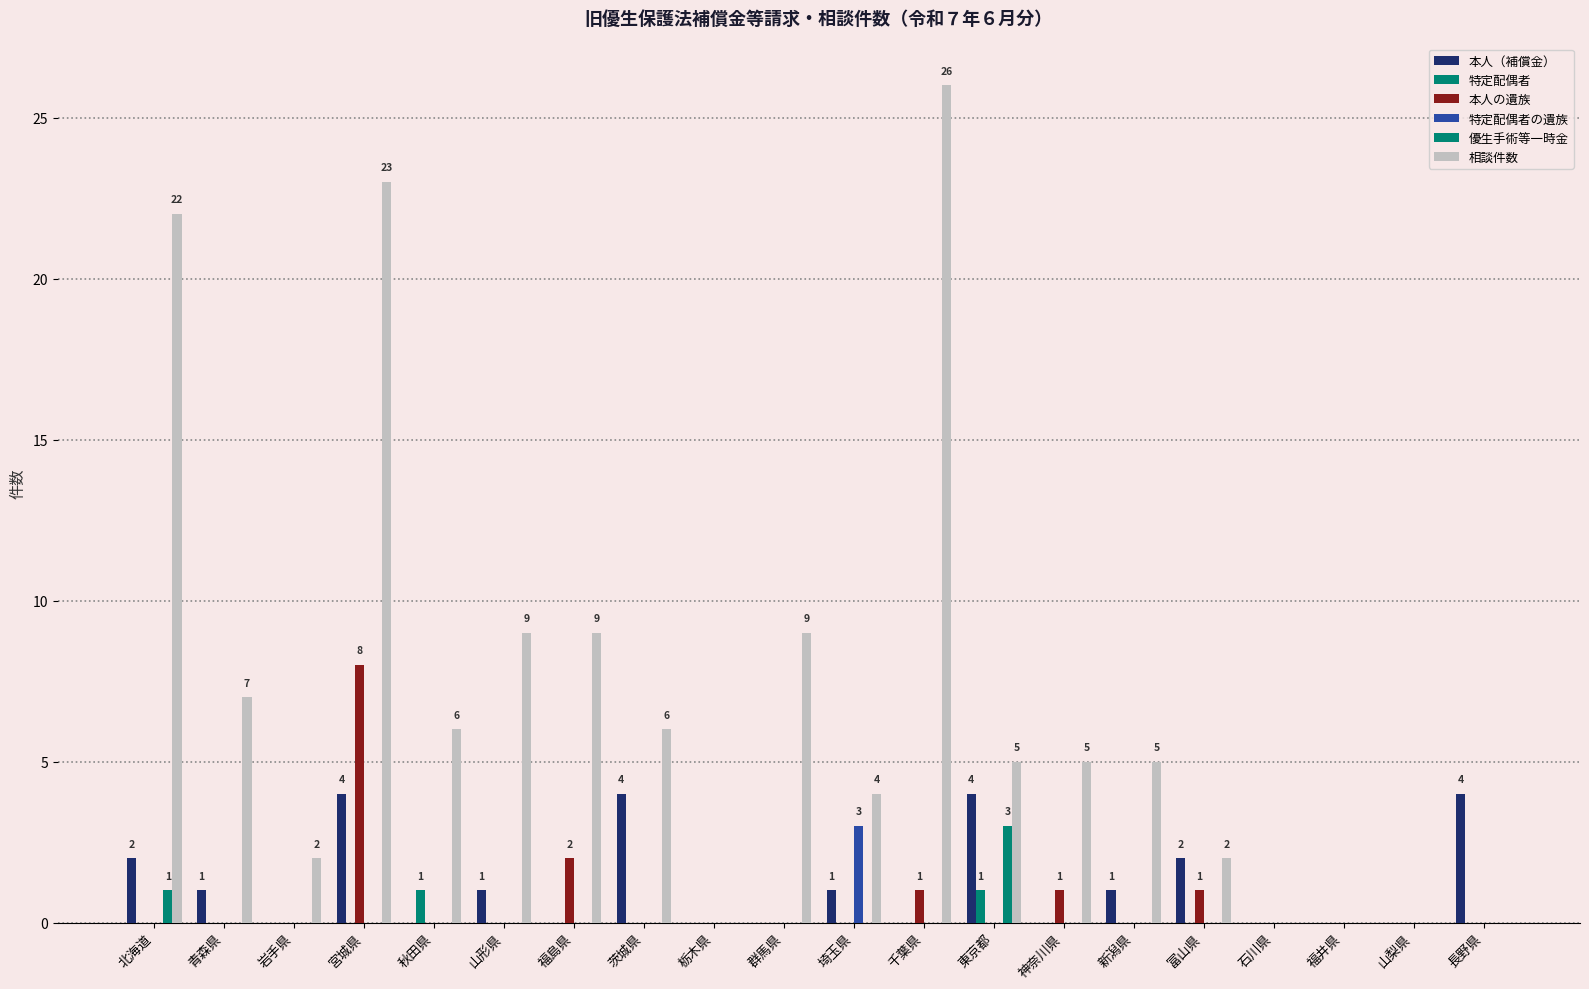

What is the highest value of the 特定配偶者 series?

1